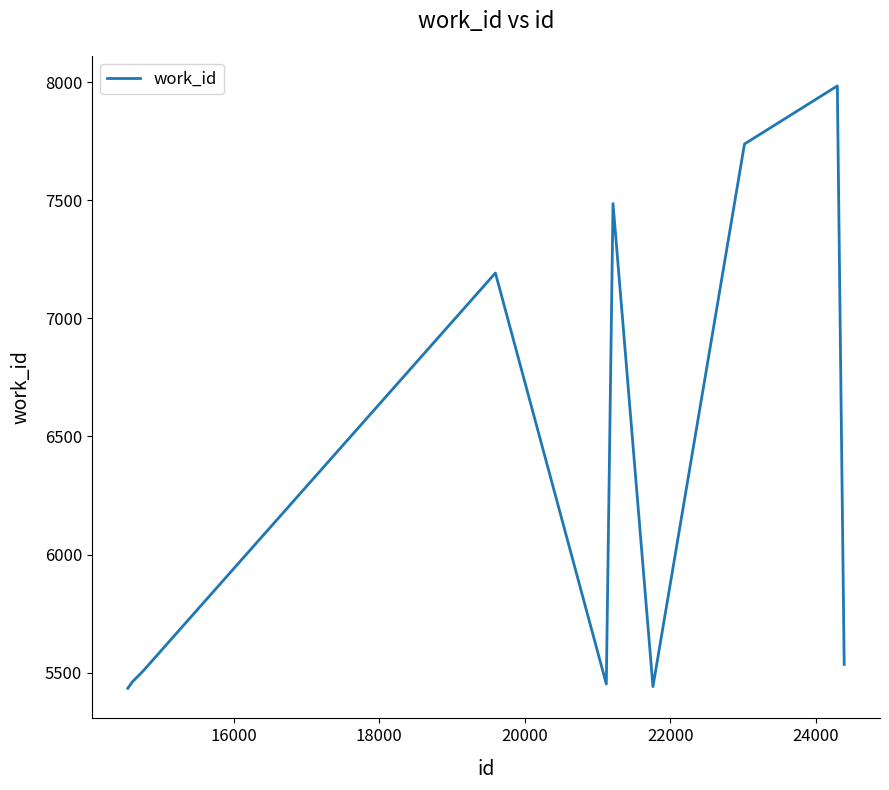

What is the difference between the second highest and minimum values?

2304